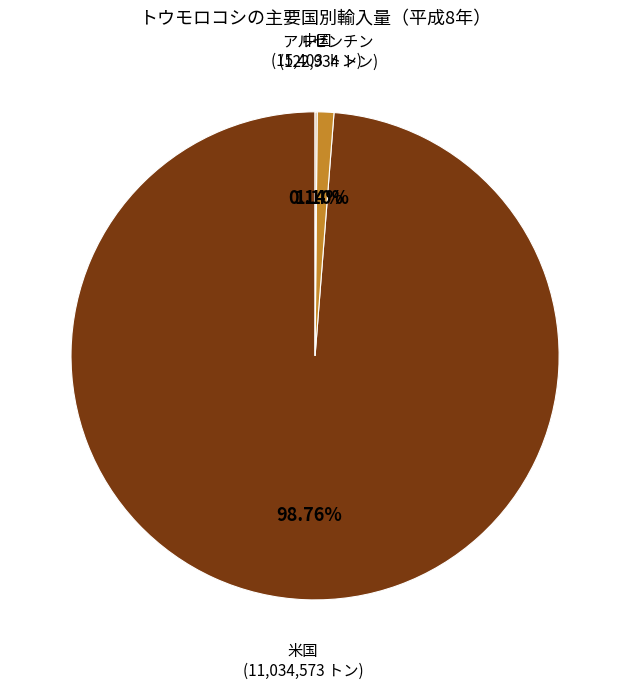

Does any single category account for the majority?

Yes